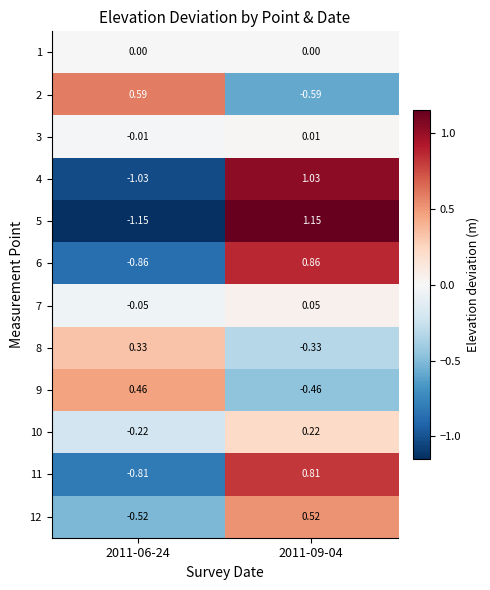

Is the value of 8 at 2011-09-04 greater than the value of 10 at 2011-06-24?

No